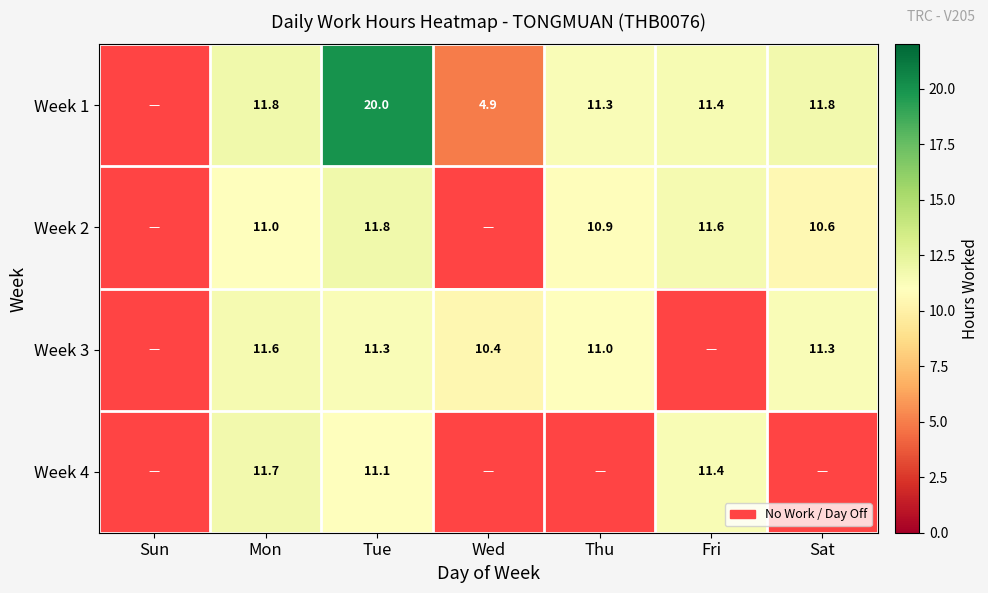

At which category is the sum across all series the highest?

Tue